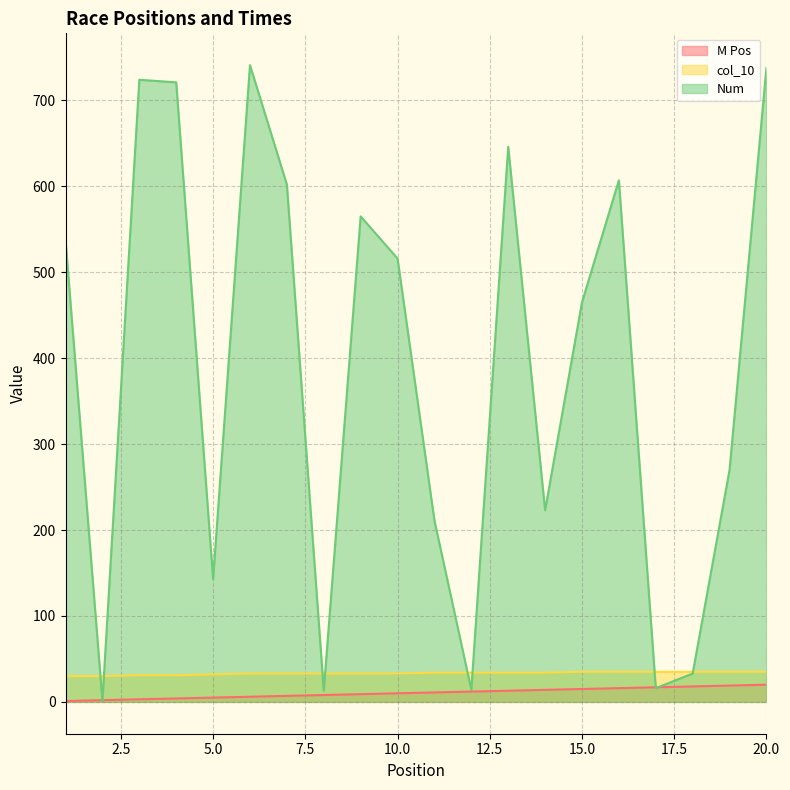

Where is Num nearest to the value 371?

15.0